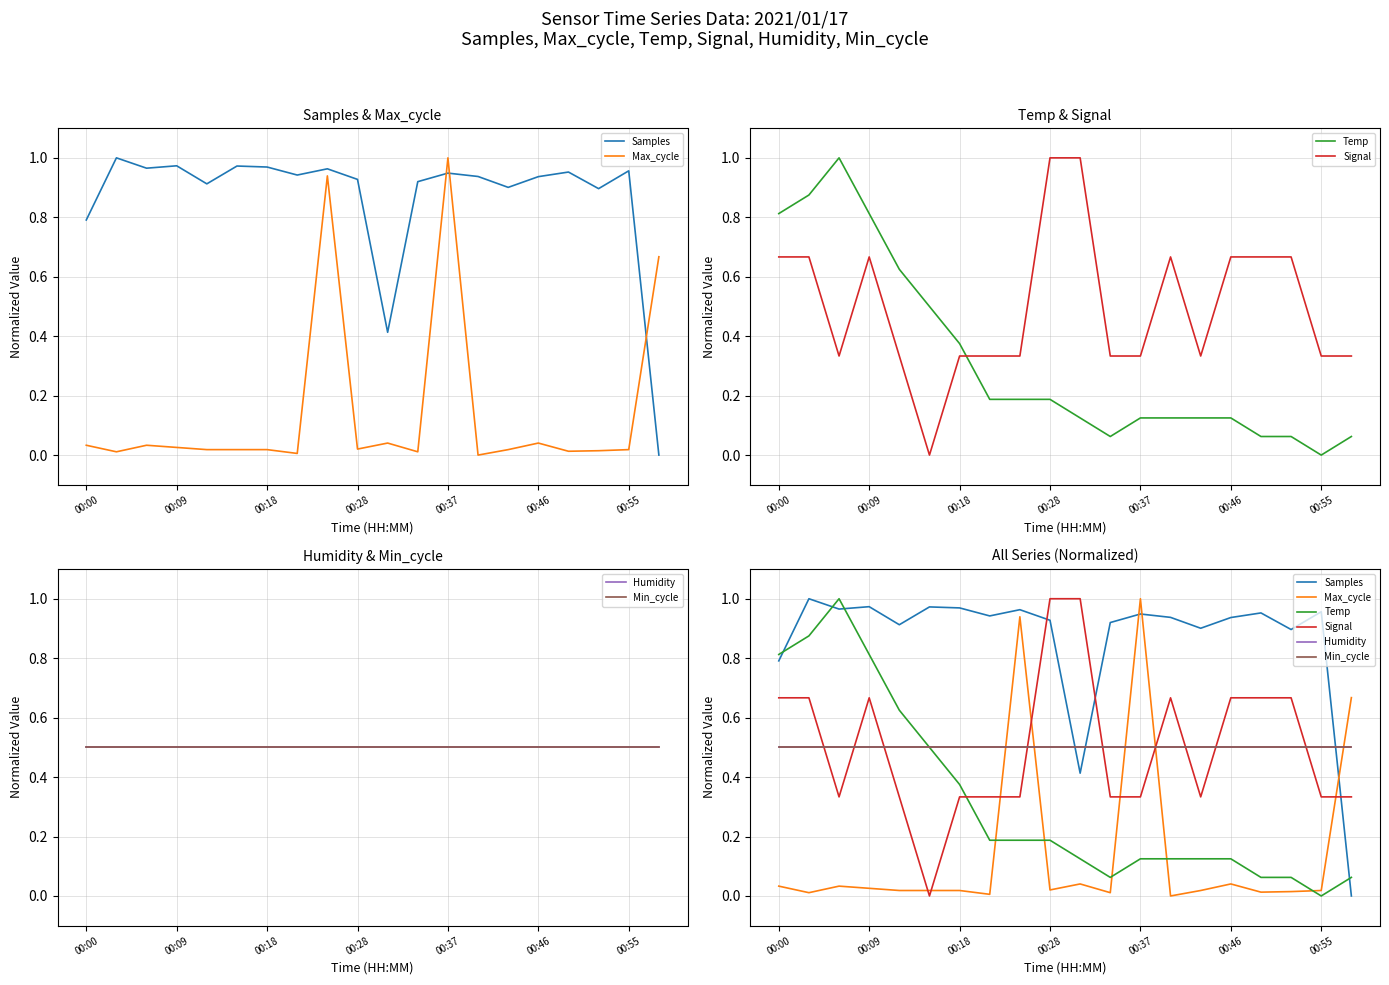

What are all the series names shown in the legend?

Samples, Max_cycle, Temp, Signal, Humidity, Min_cycle